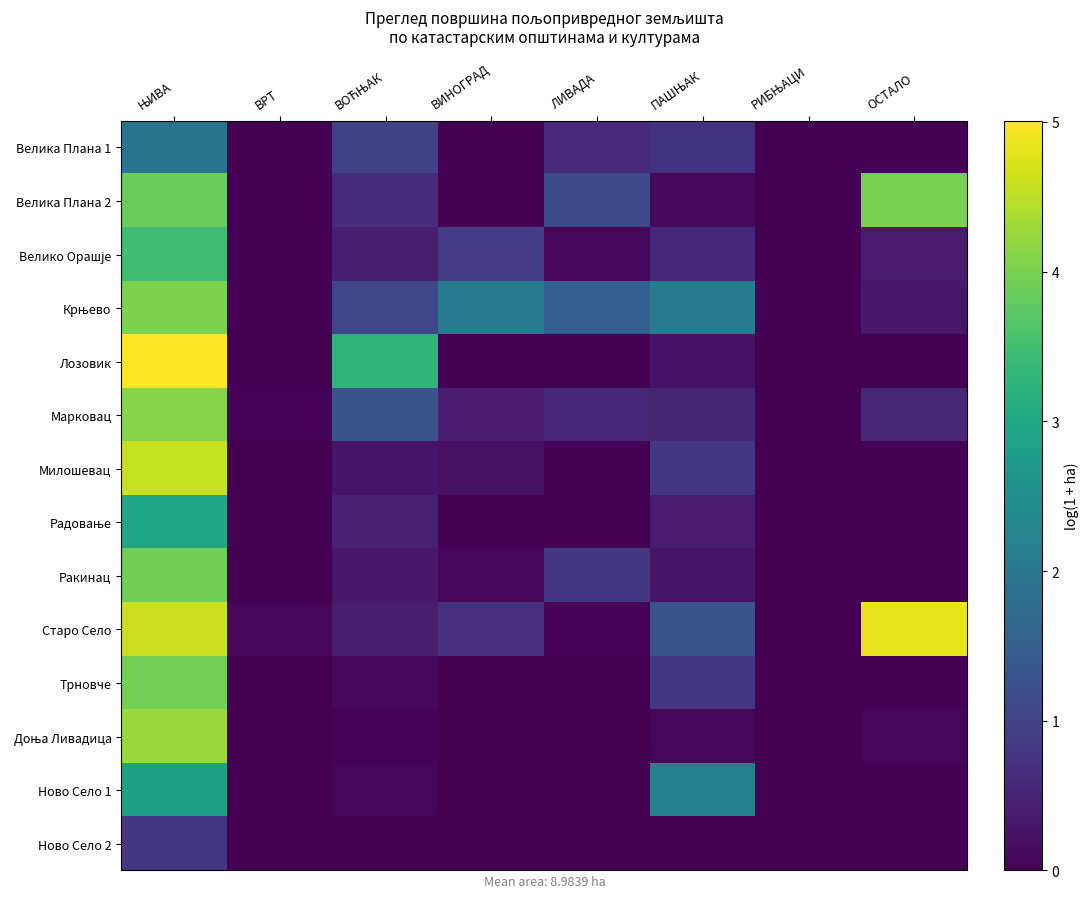

Which series changed the most between ВОЋЊАК and ПАШЊАК?

Лозовик